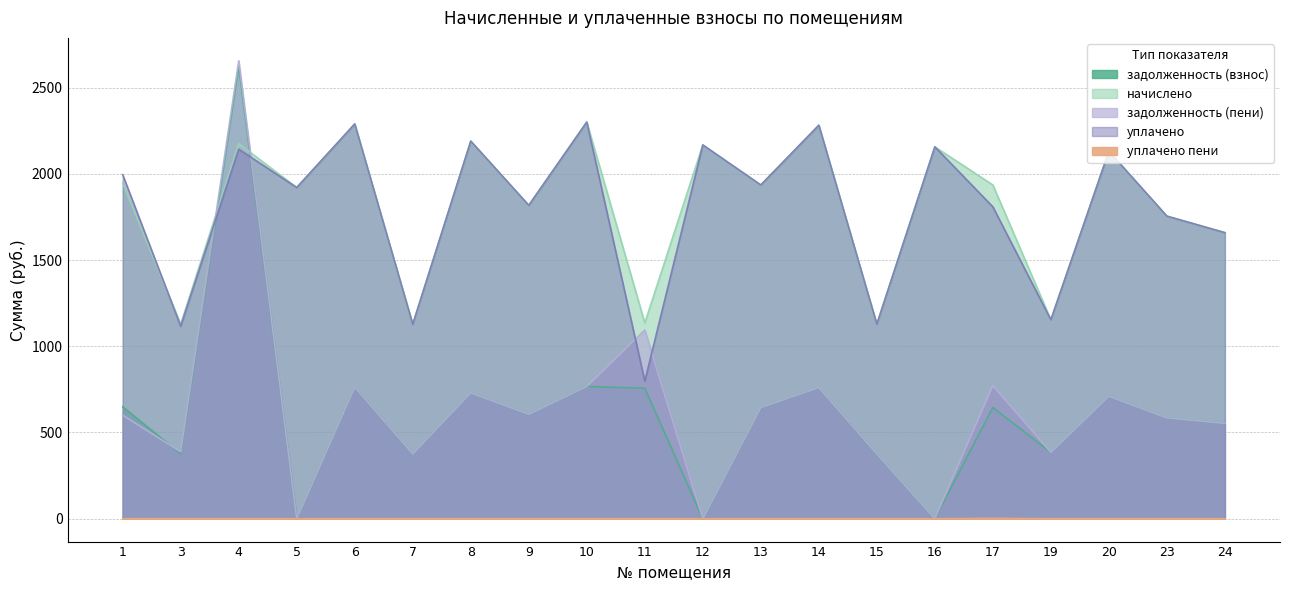

After their last crossing, which series has the higher values: уплачено or задолженность (взнос)?

уплачено